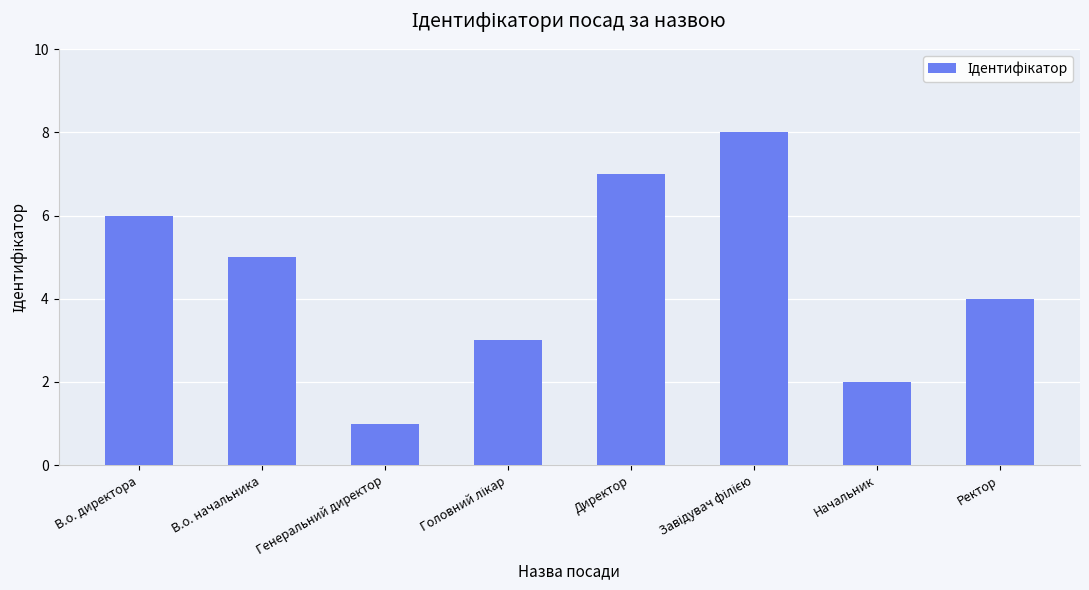

How many distinct data groups are displayed?

1